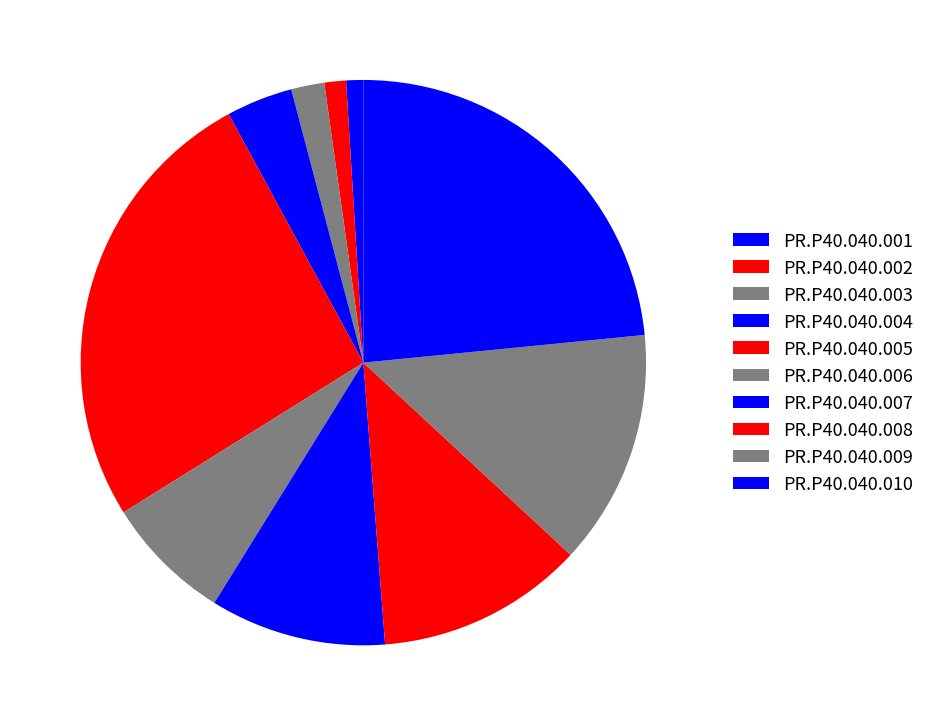

To the nearest percent, what percentage of the pie is PR.P40.040.008?

12%